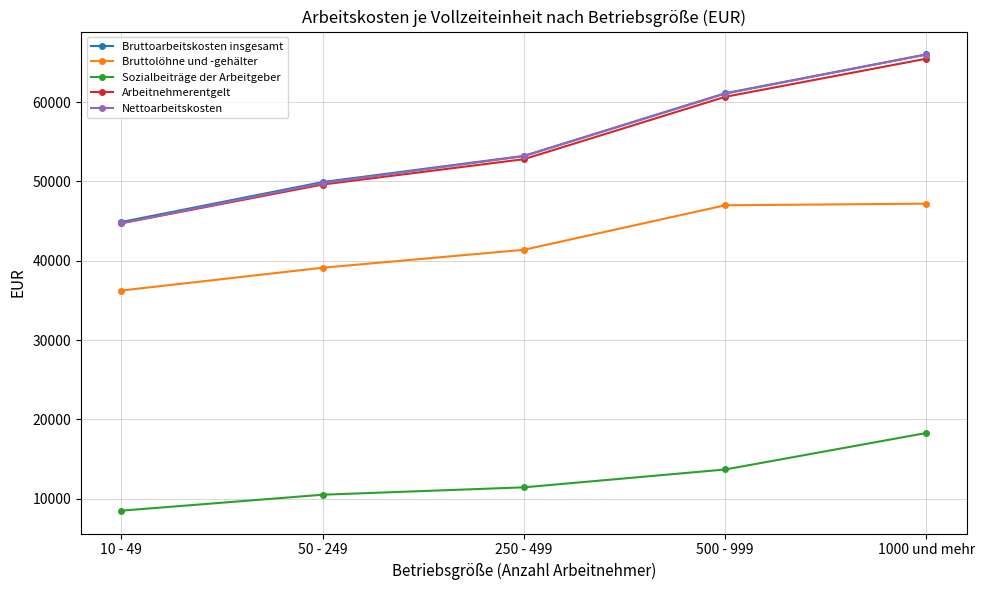

What is the sum of the Nettoarbeitskosten values at 500 - 999 and 250 - 499?

114240